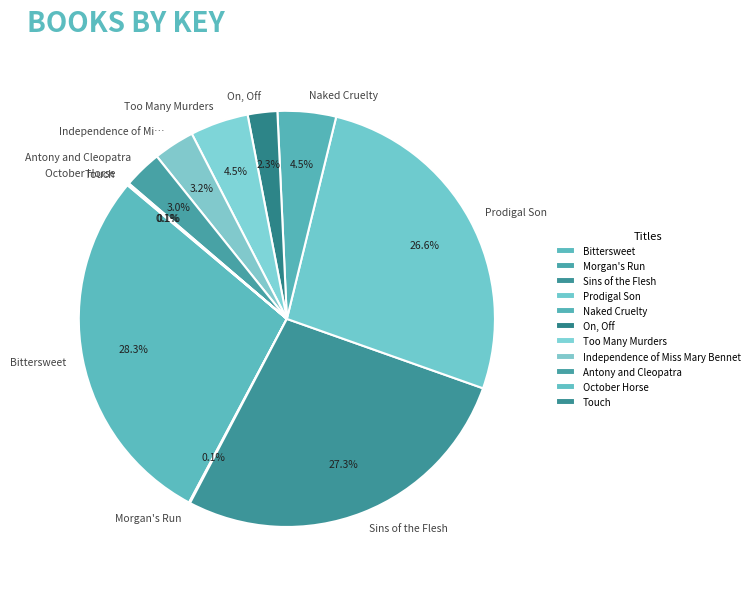

Which slice is the smallest?

Morgan's Run